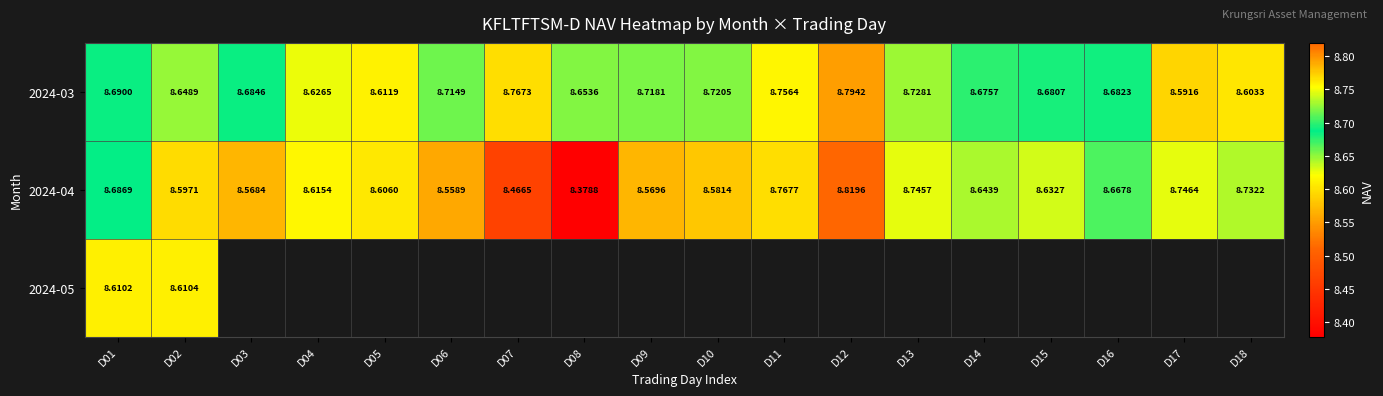

Which category has the lowest value across all series?

D08